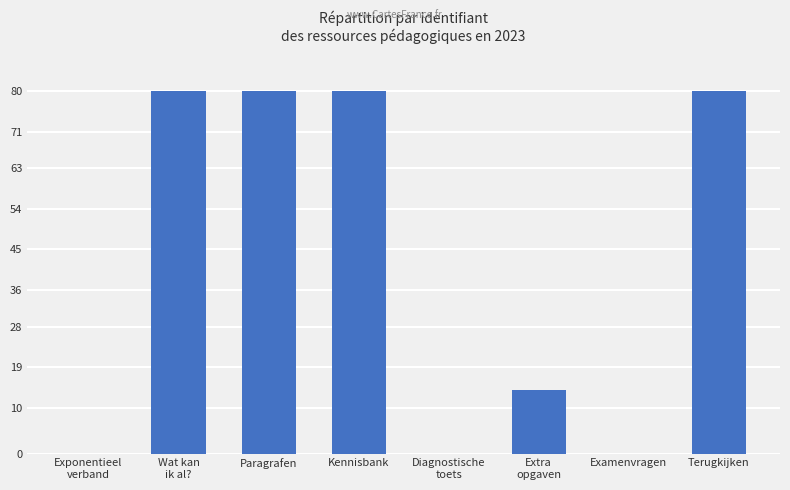

Reading left to right, extract all data points from this chart.

Exponentieel
verband=0	Wat kan
ik al?=80	Paragrafen=80	Kennisbank=80	Diagnostische
toets=0	Extra
opgaven=14	Examenvragen=0	Terugkijken=80